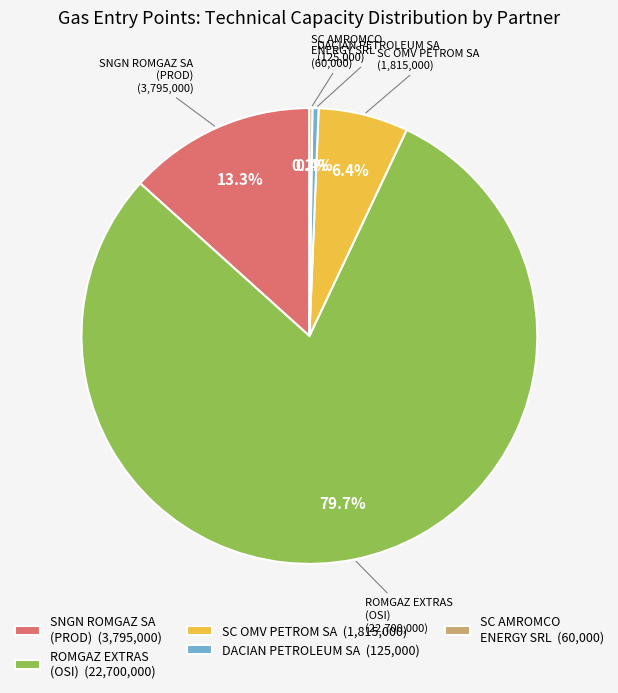

To the nearest percent, what is the combined percentage of SC OMV PETROM SA and SNGN ROMGAZ SA (PROD)?

20%